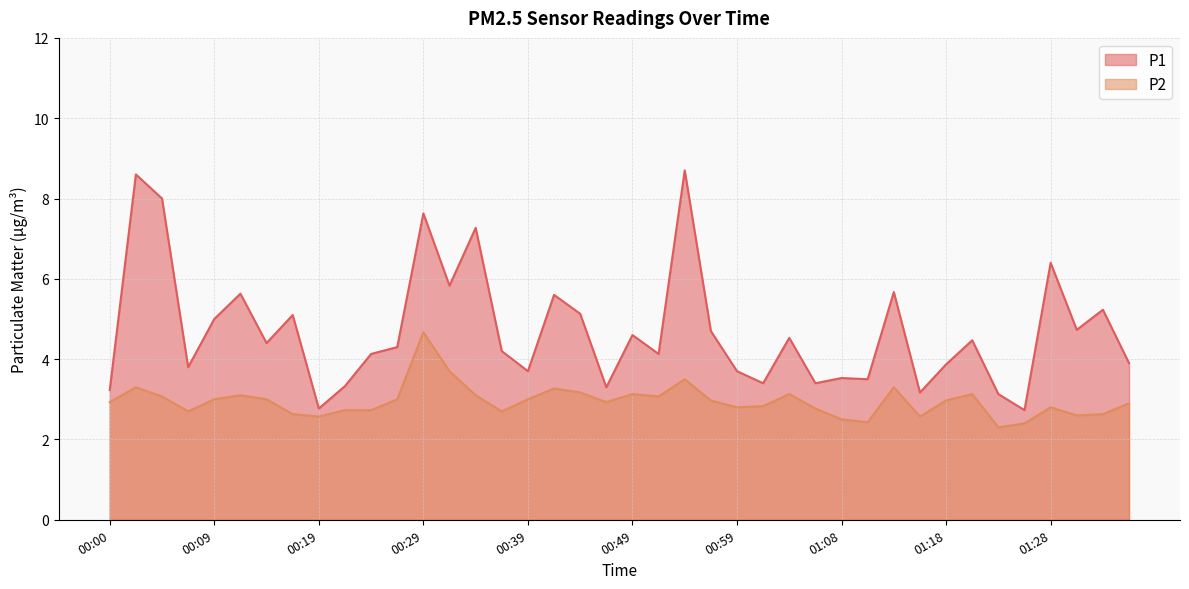

What is the sum of all P1 values?

188.4